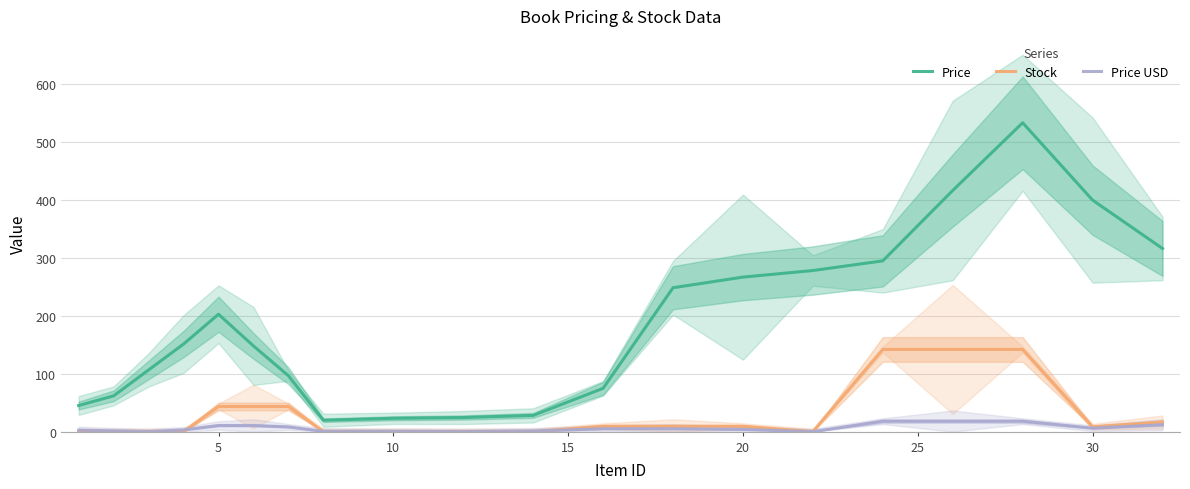

How many data points in Price USD are above 5?

8